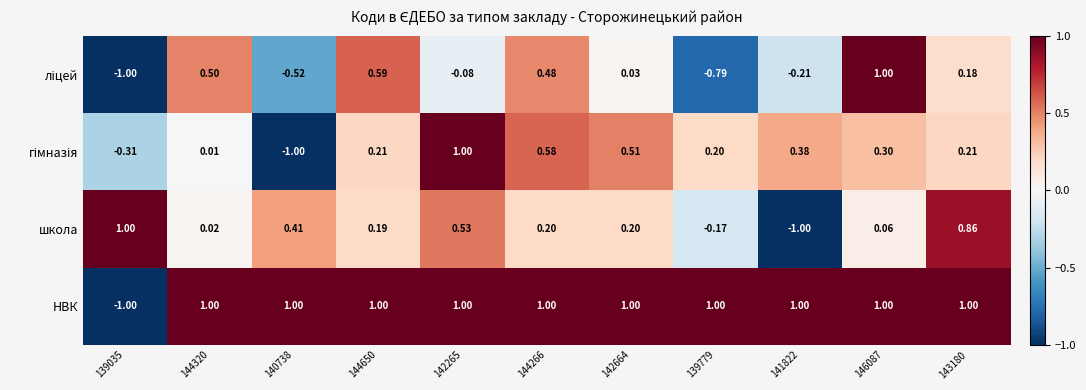

Which series has the largest total across all categories?

НВК